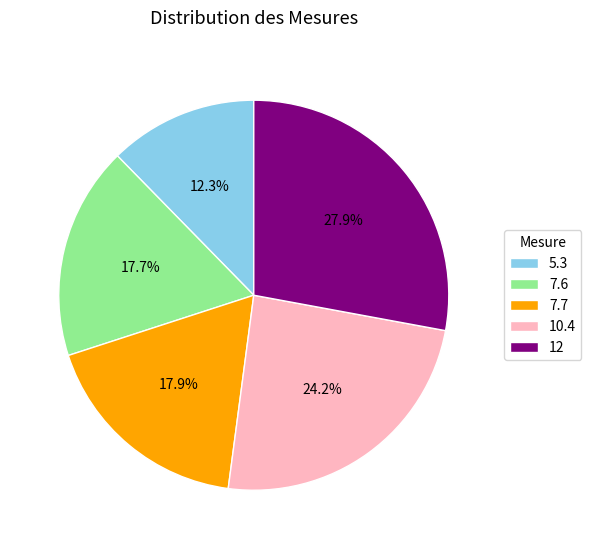

How many slices are in this pie chart?

5